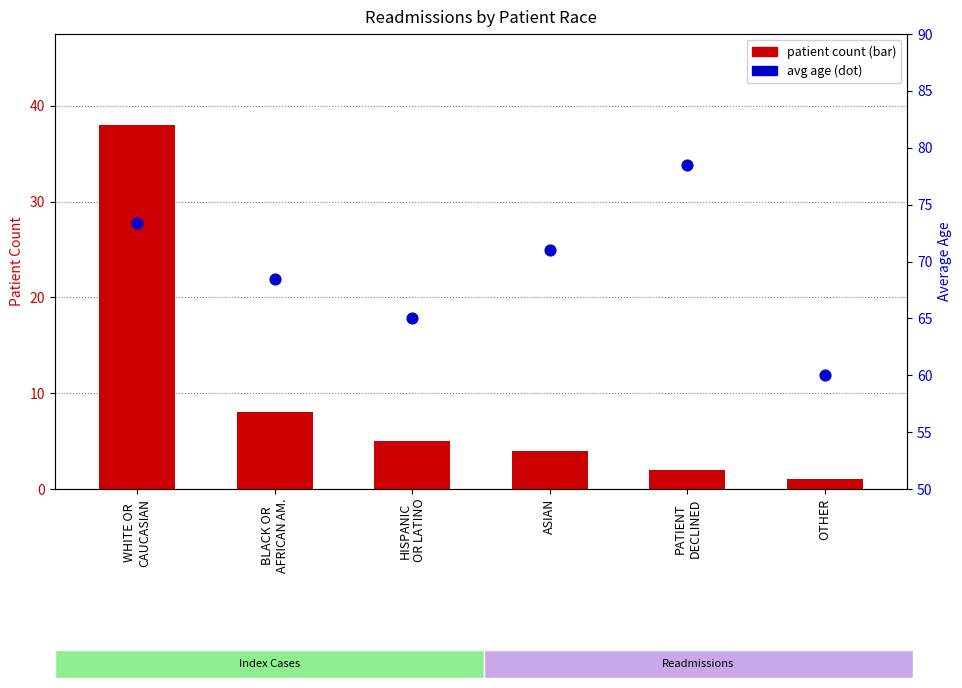

What are all the series names shown in the legend?

Patient Count, Avg Age